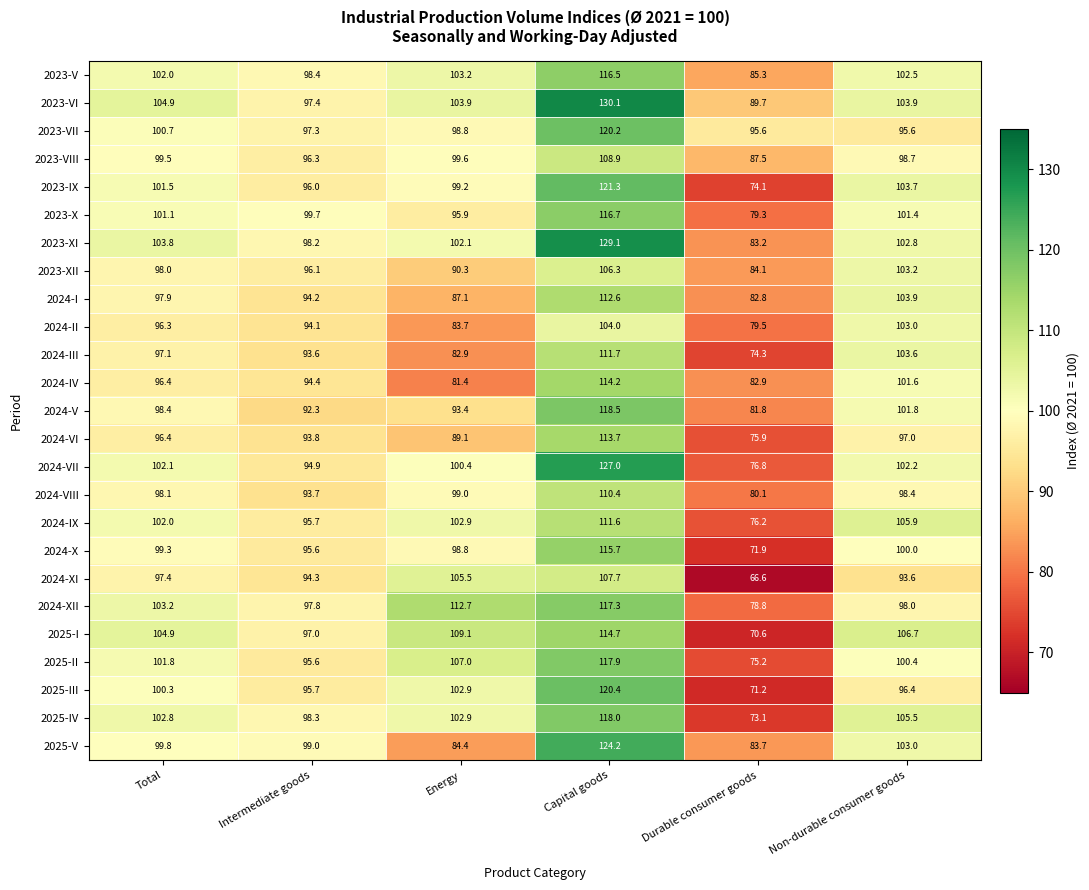

Rank the series by their maximum value, from highest to lowest.

2023-VI, 2023-XI, 2024-VII, 2025-V, 2023-IX, 2025-III, 2023-VII, 2024-V, 2025-IV, 2025-II, 2024-XII, 2023-X, 2023-V, 2024-X, 2025-I, 2024-IV, 2024-VI, 2024-I, 2024-III, 2024-IX, 2024-VIII, 2023-VIII, 2024-XI, 2023-XII, 2024-II